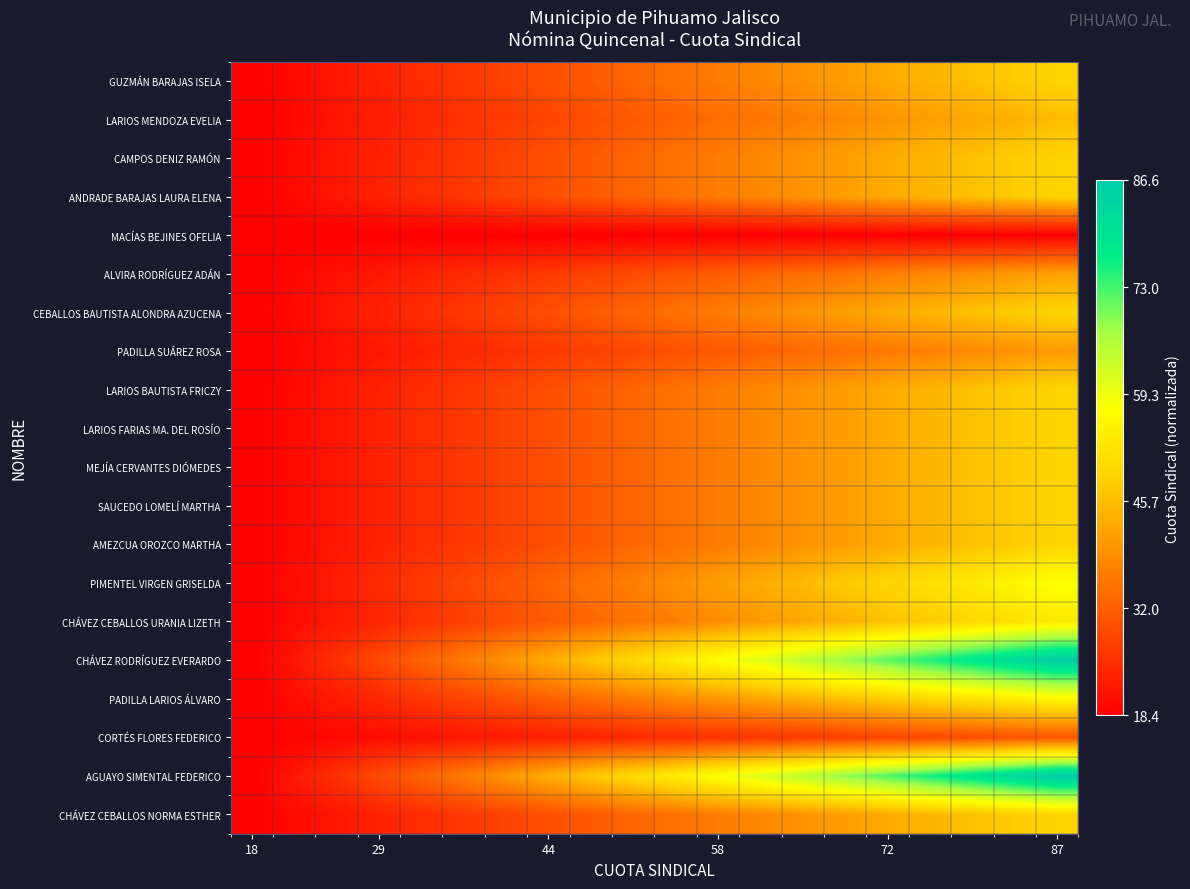

What is the greatest value displayed?

1.0